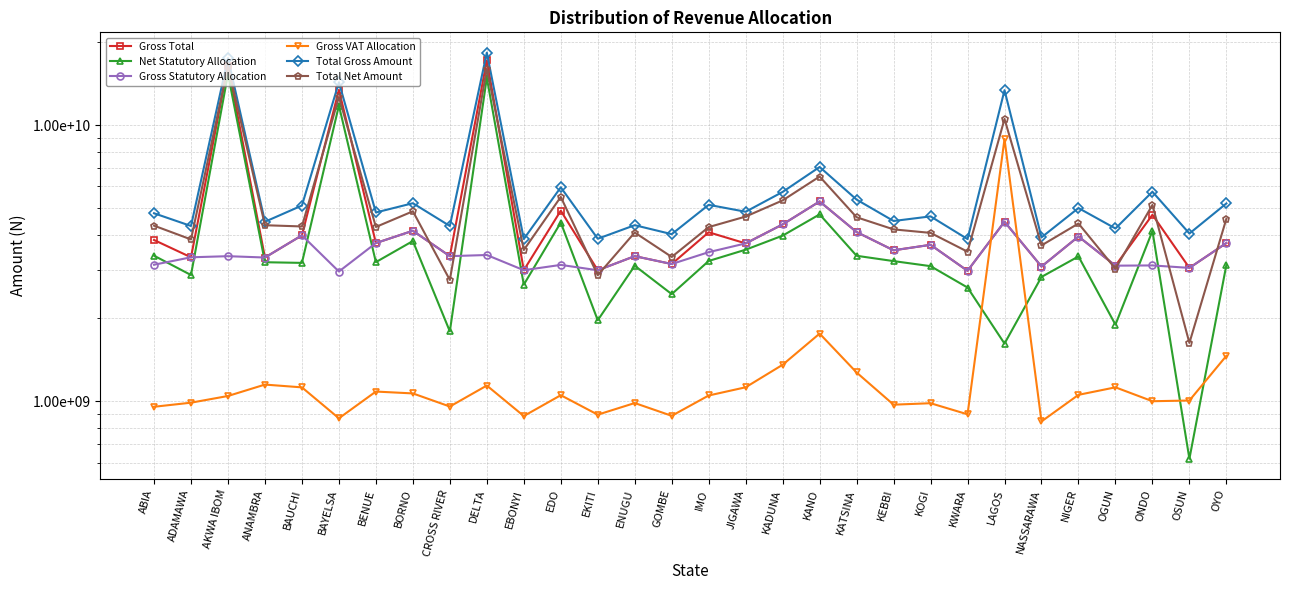

Which series has the largest range (max minus min)?

Total Net Amount